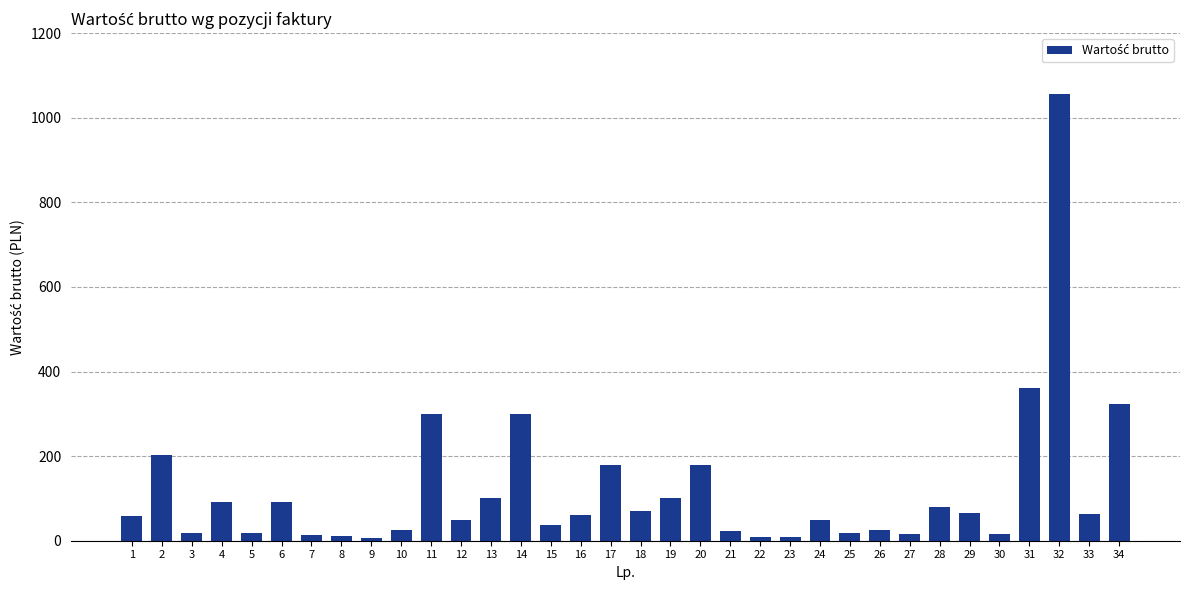

The value at 22 is 9.8. True or false?

True